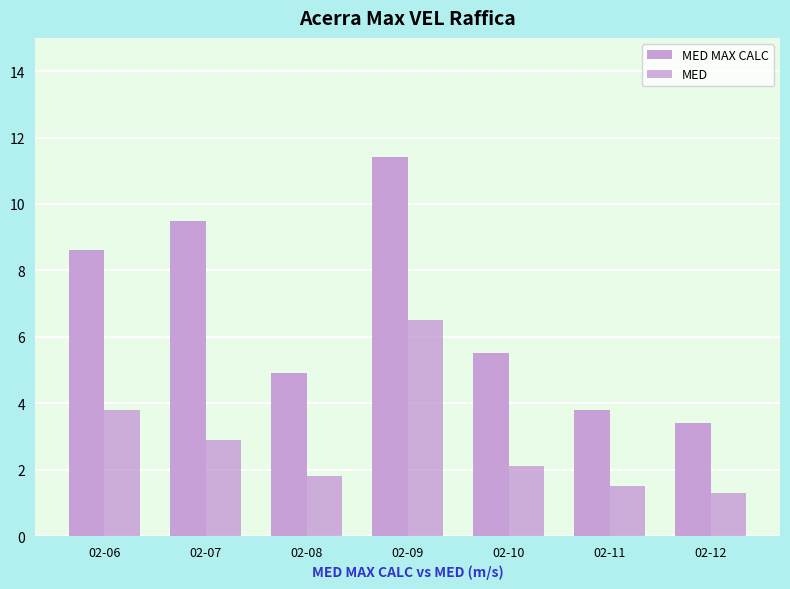

Rank the series at 02-08 from lowest to highest value.

MED, MED MAX CALC